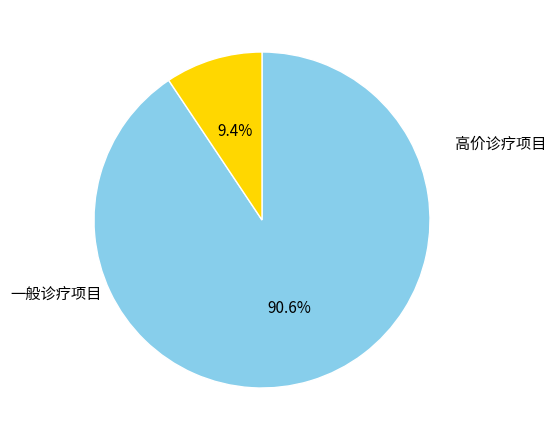

Is there any slice that represents more than half of the pie?

Yes